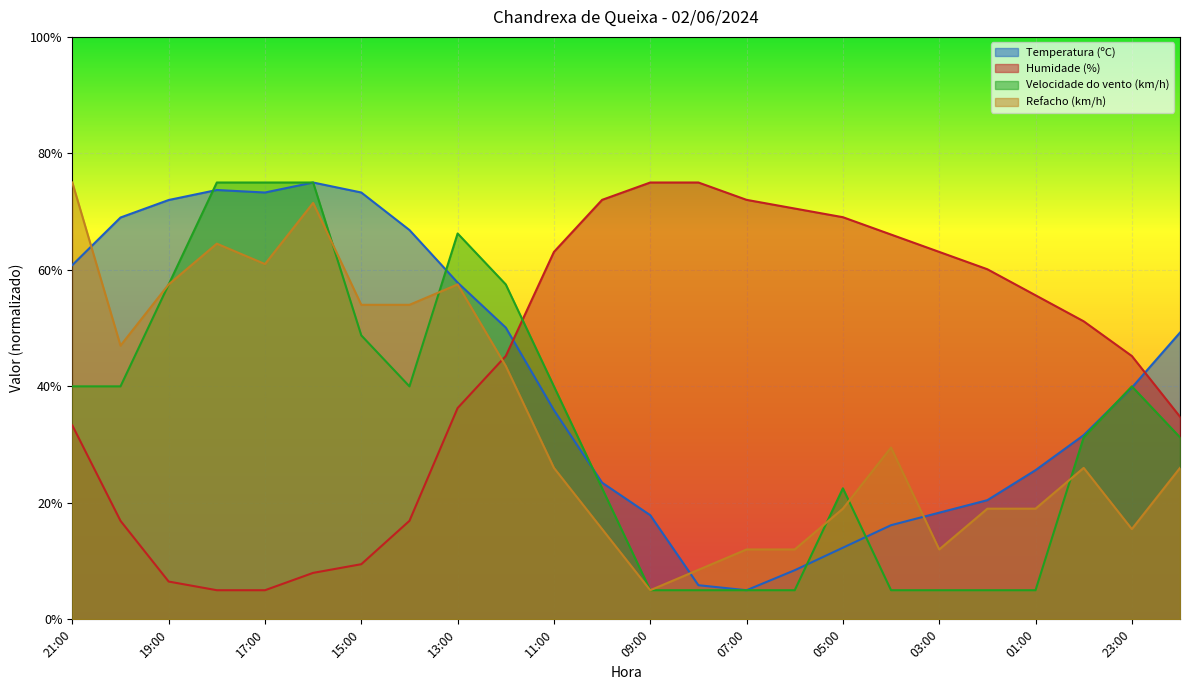

At which category is the sum across all series the highest?

16:00